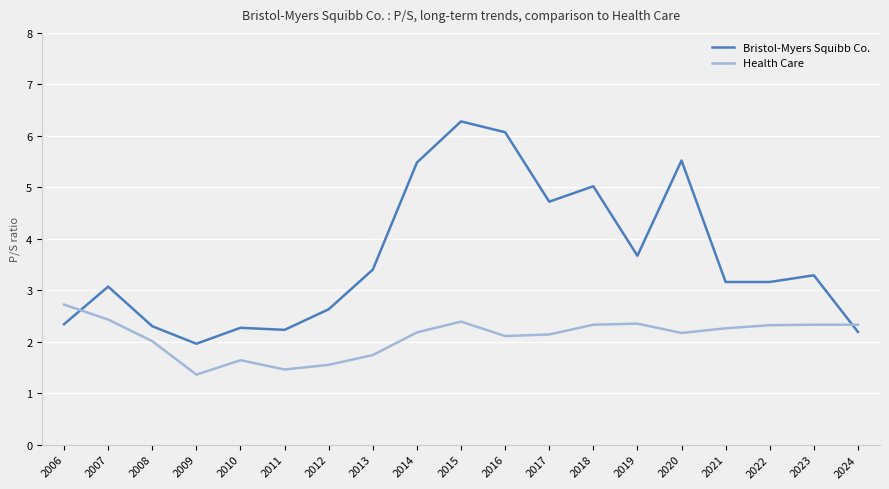

At how many categories does at least one series exceed 3?

12